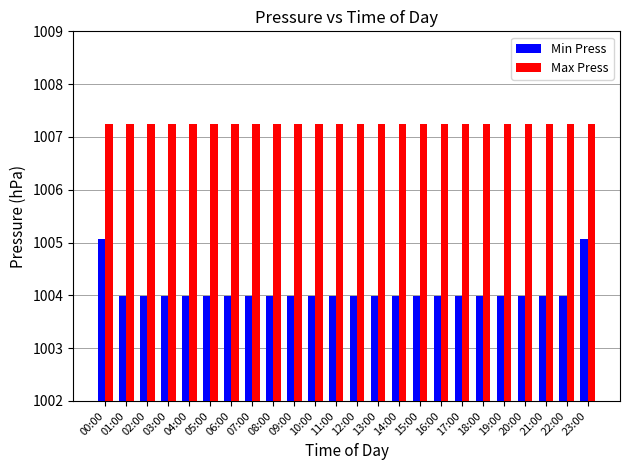

What is the total value across all series at 21:00?

2011.2